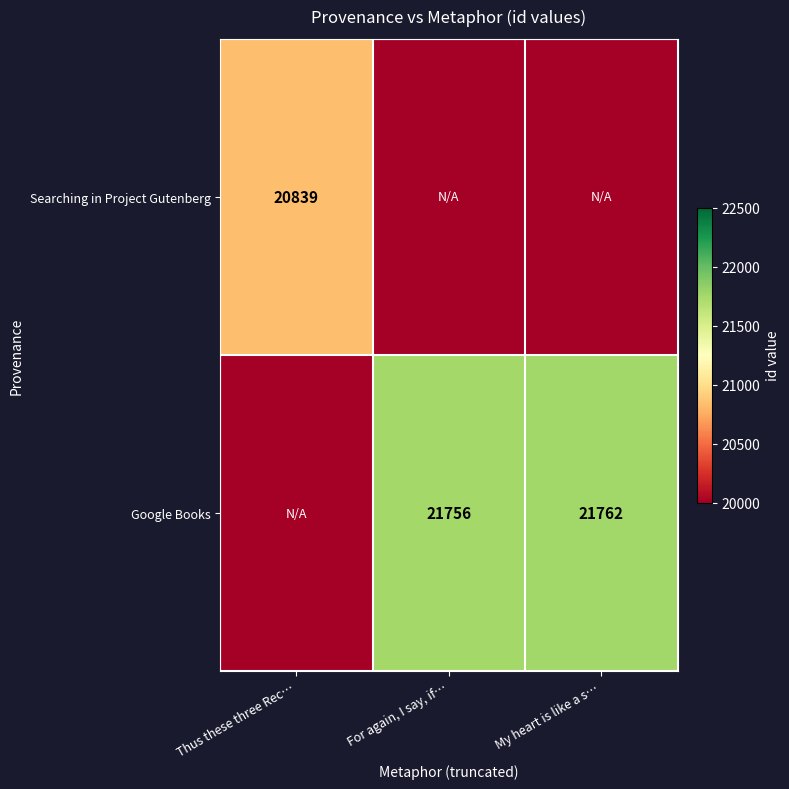

The Google Books series shows 34616.5 at For again, I say, if…. True or false?

False